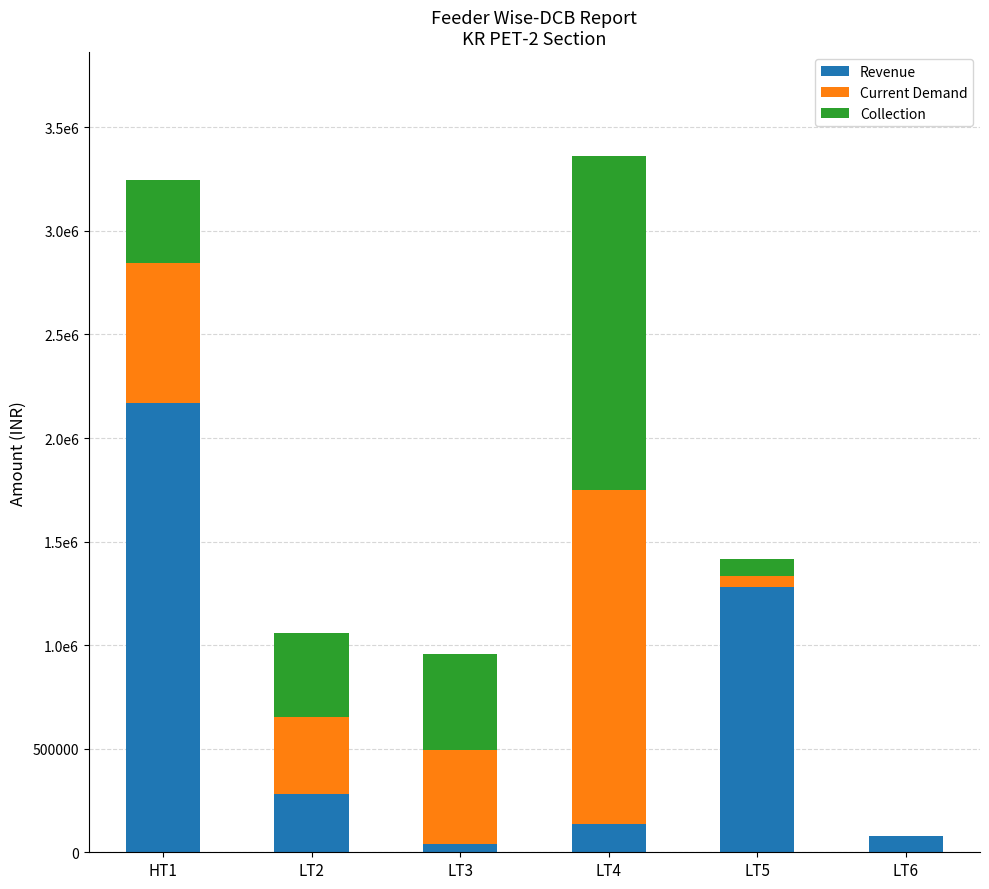

Are the bars grouped side by side (vs. stacked)?

No